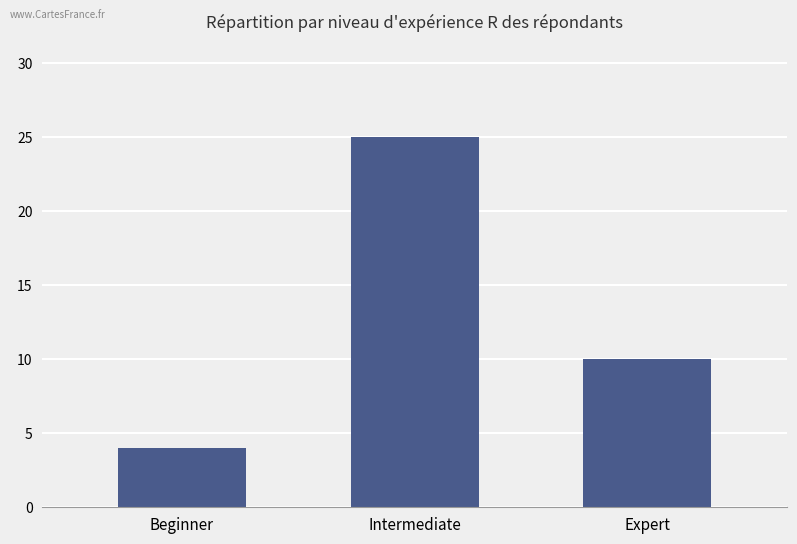

Is it true that the value at Intermediate is 25?

True